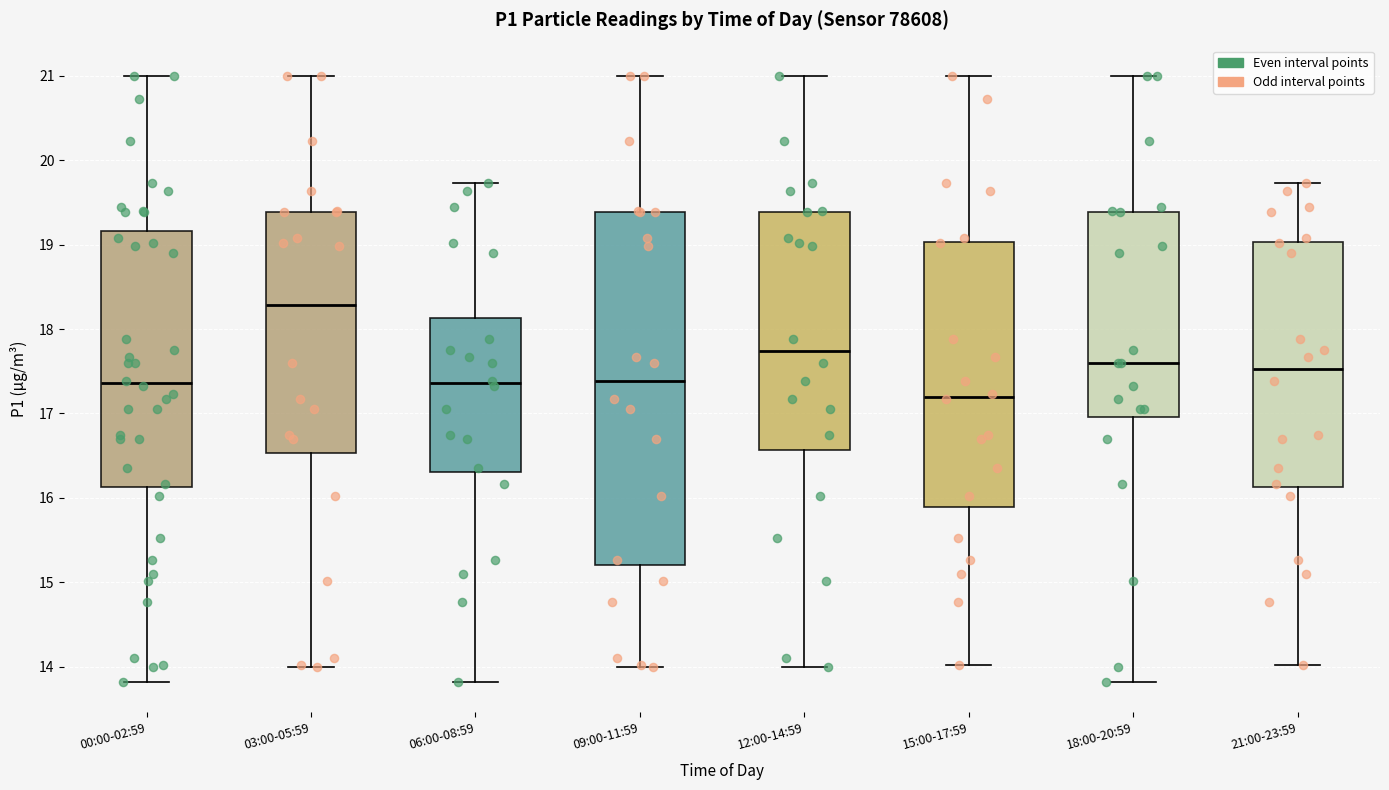

Reading left to right, transcribe this box plot: for each box, give where its median line is, the range the box spans, and where its two whiskers end, as read against the y-axis. The values are not printed on the chart, so give them approximately, as read against the axis.

00:00-02:59: median 17.4, box 16.1 to 19.2, whiskers 13.8 to 21.0
03:00-05:59: median 18.3, box 16.5 to 19.4, whiskers 14.0 to 21.0
06:00-08:59: median 17.4, box 16.3 to 18.1, whiskers 13.8 to 19.7
09:00-11:59: median 17.4, box 15.2 to 19.4, whiskers 14.0 to 21.0
12:00-14:59: median 17.7, box 16.6 to 19.4, whiskers 14.0 to 21.0
15:00-17:59: median 17.2, box 15.9 to 19.0, whiskers 14.0 to 21.0
18:00-20:59: median 17.6, box 17.0 to 19.4, whiskers 13.8 to 21.0
21:00-23:59: median 17.5, box 16.1 to 19.0, whiskers 14.0 to 19.7